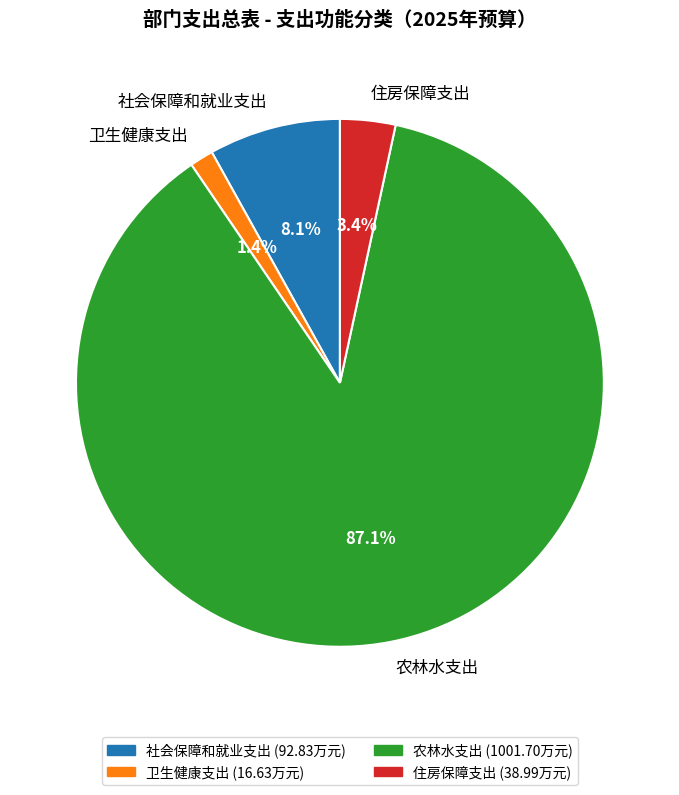

Which category has the biggest portion of the pie?

农林水支出